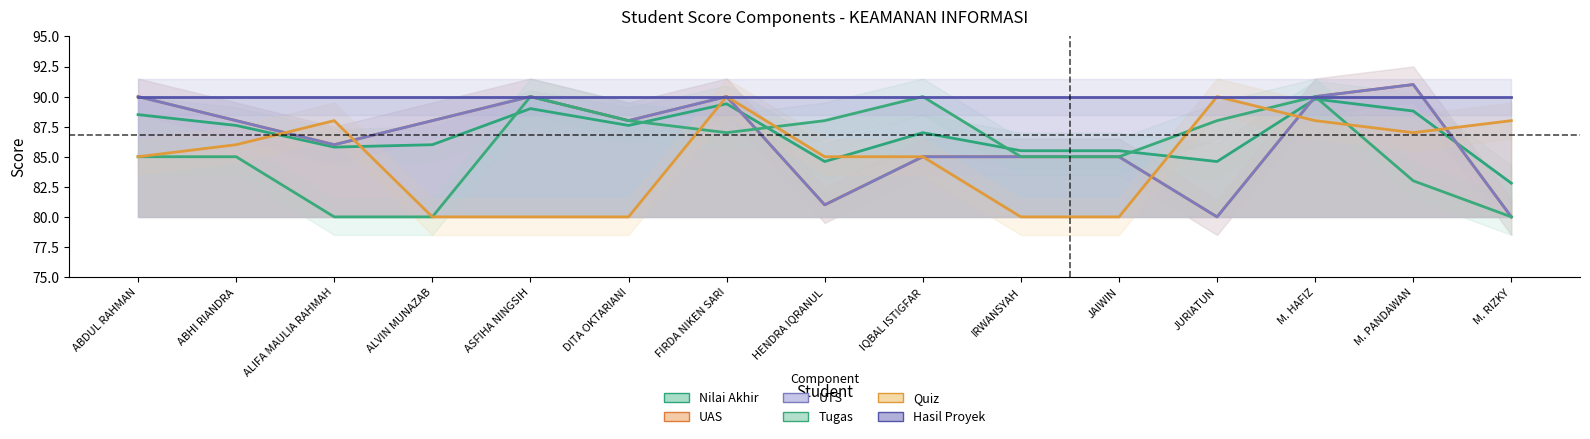

Between M. RIZKY and M. HAFIZ, which is larger?

M. HAFIZ